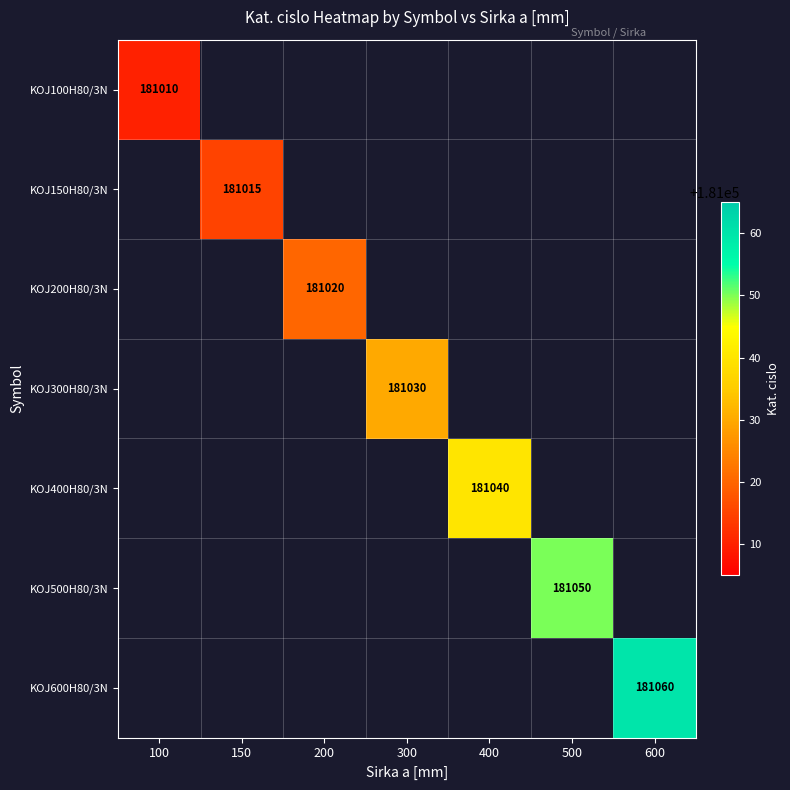

Rank the categories by KOJ100H80/3N value from lowest to highest.

100, 150, 200, 300, 400, 500, 600